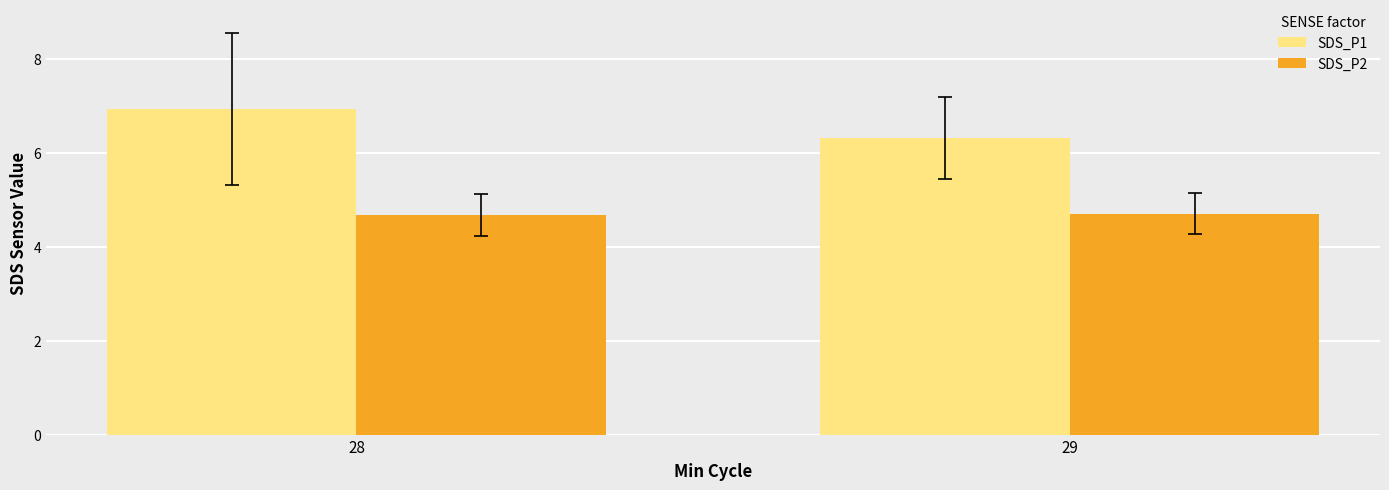

At how many categories does at least one series exceed 5?

2